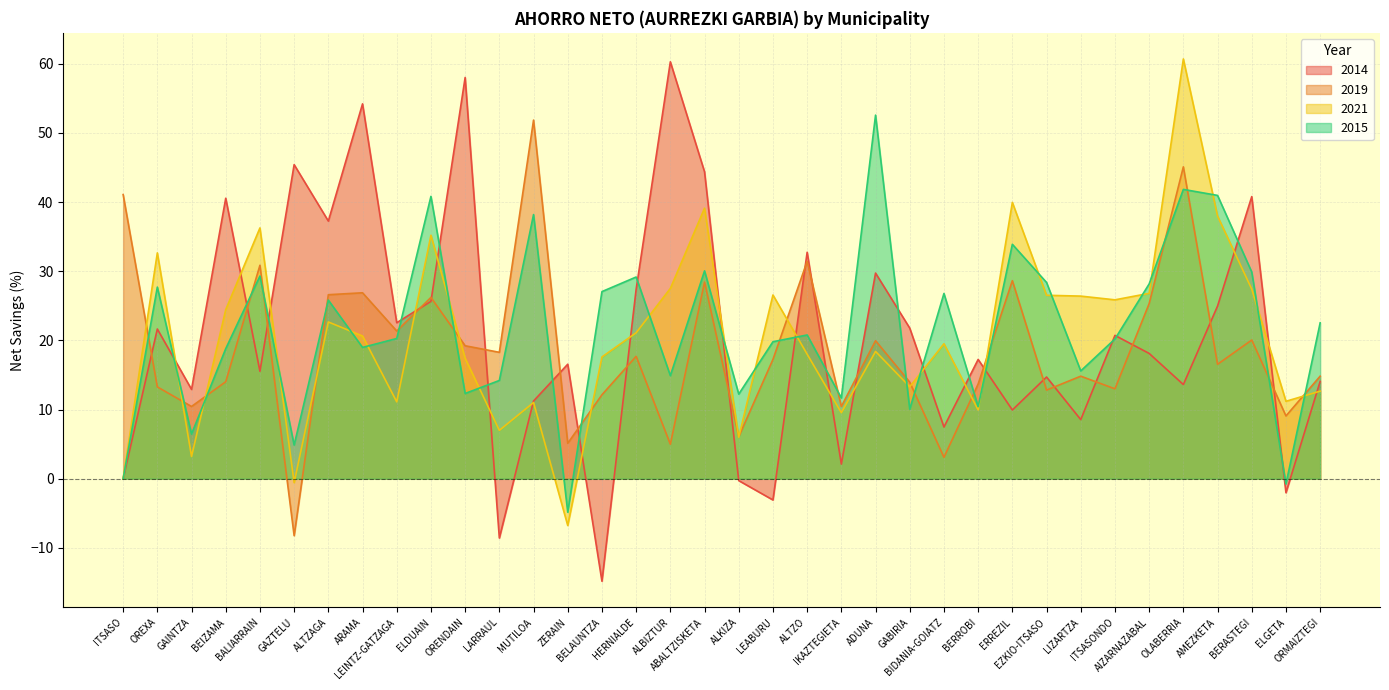

Which series has the largest total across all categories?

2015